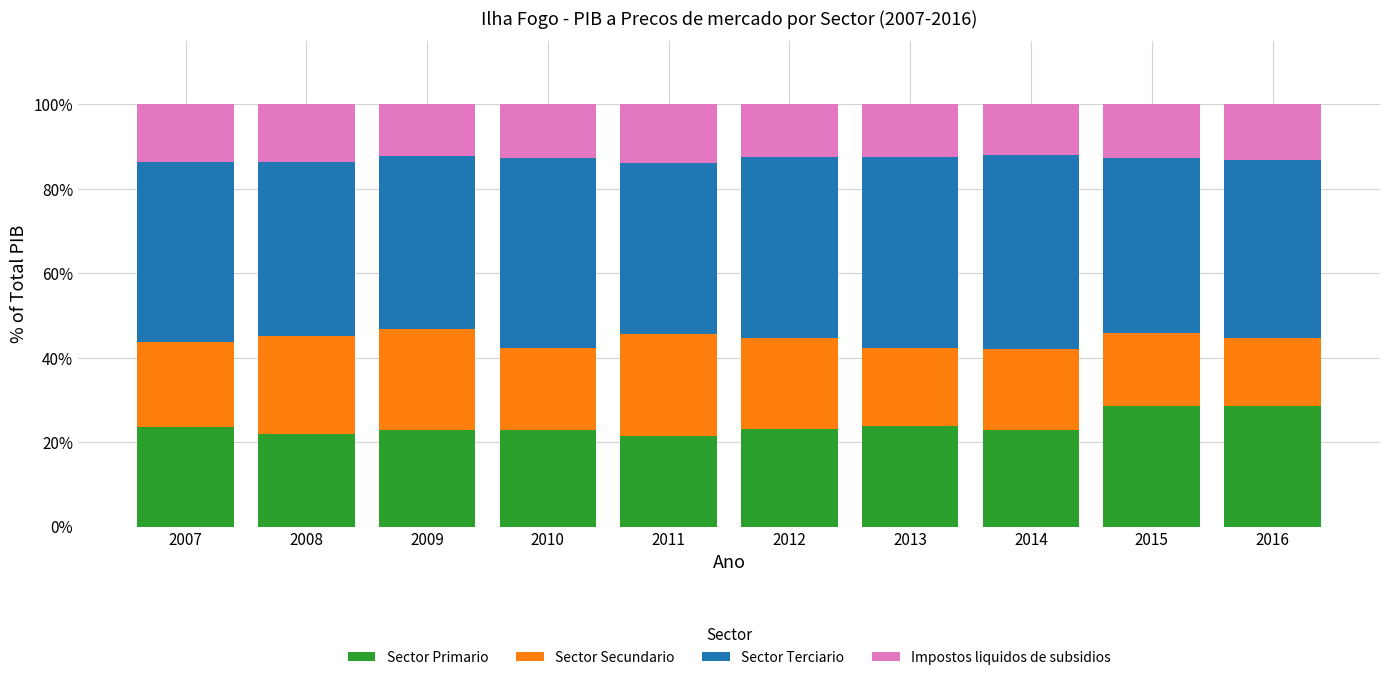

What is the total value across all series at 2008?

100.0